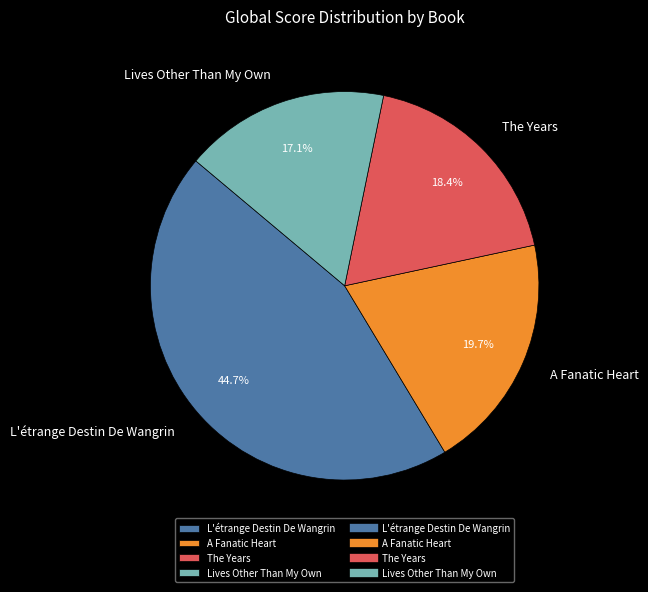

What is the smallest slice in the pie chart?

Lives Other Than My Own